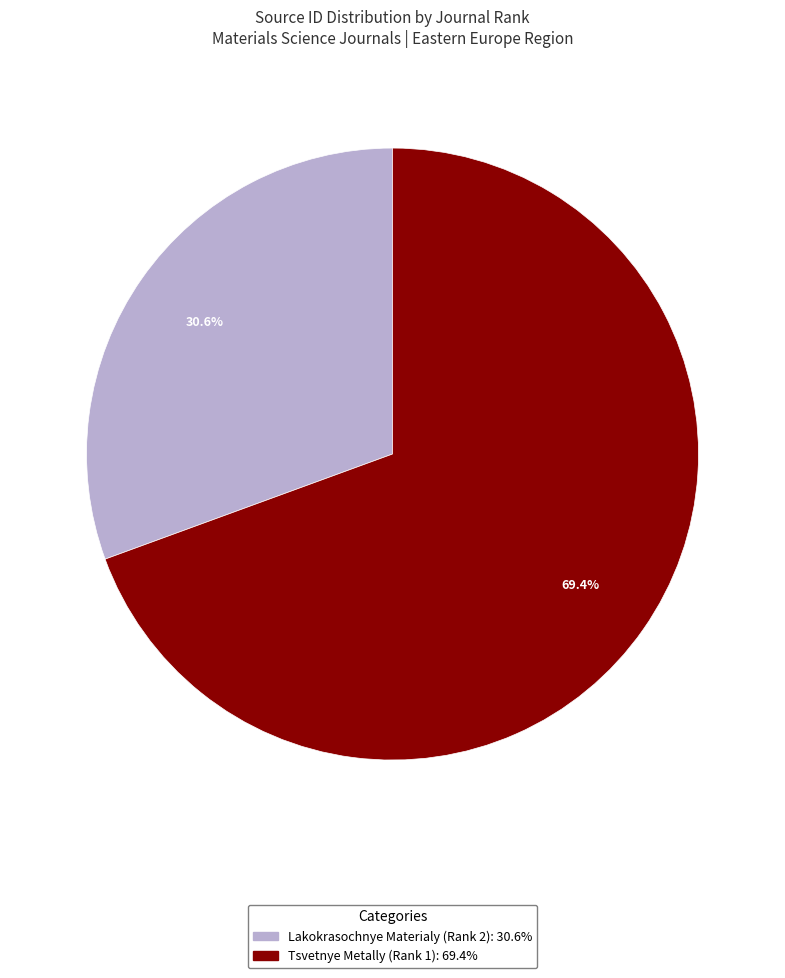

Which category accounts for the majority?

Tsvetnye Metally (Rank 1)